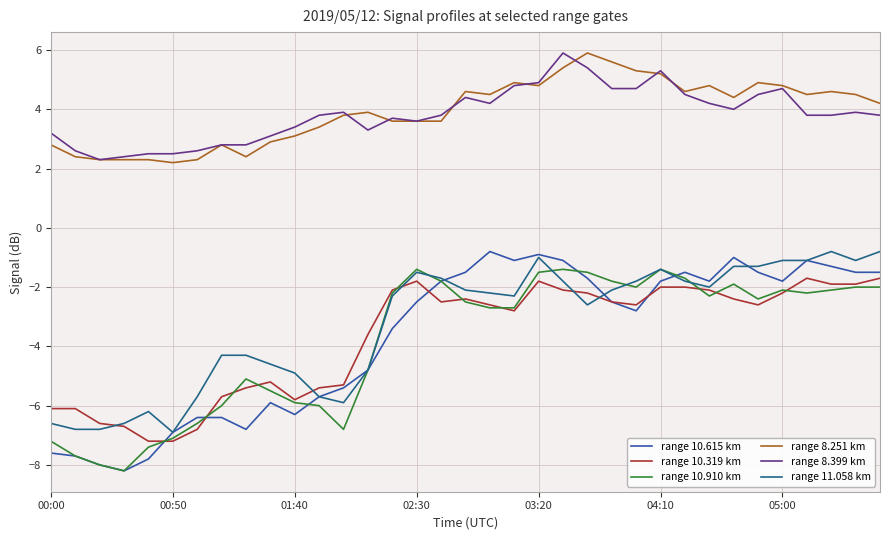

Which series has the largest range (max minus min)?

range 10.615 km